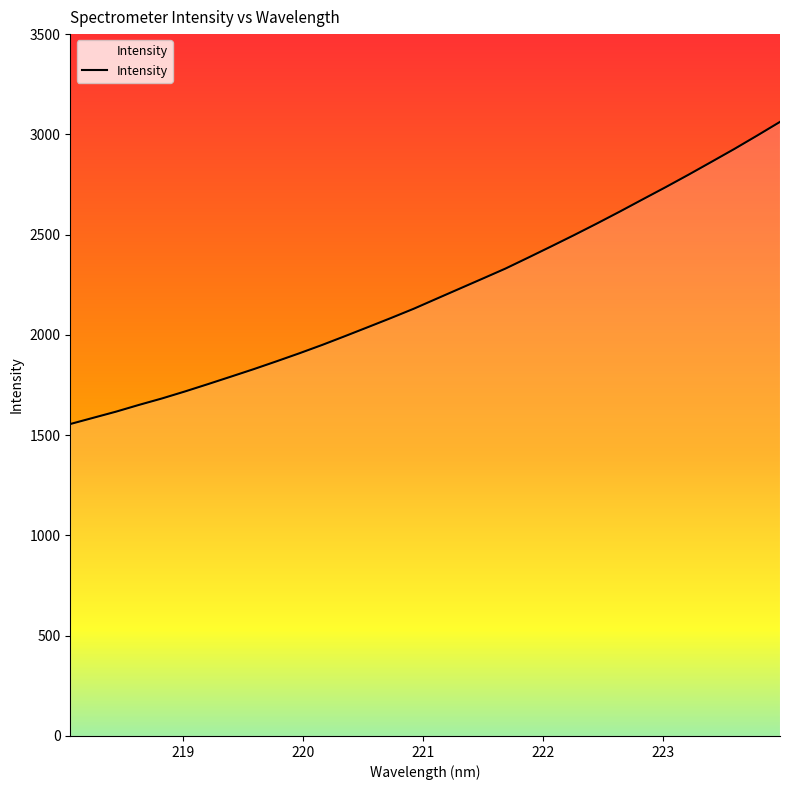

What is the difference between the maximum and minimum values?

1506.7